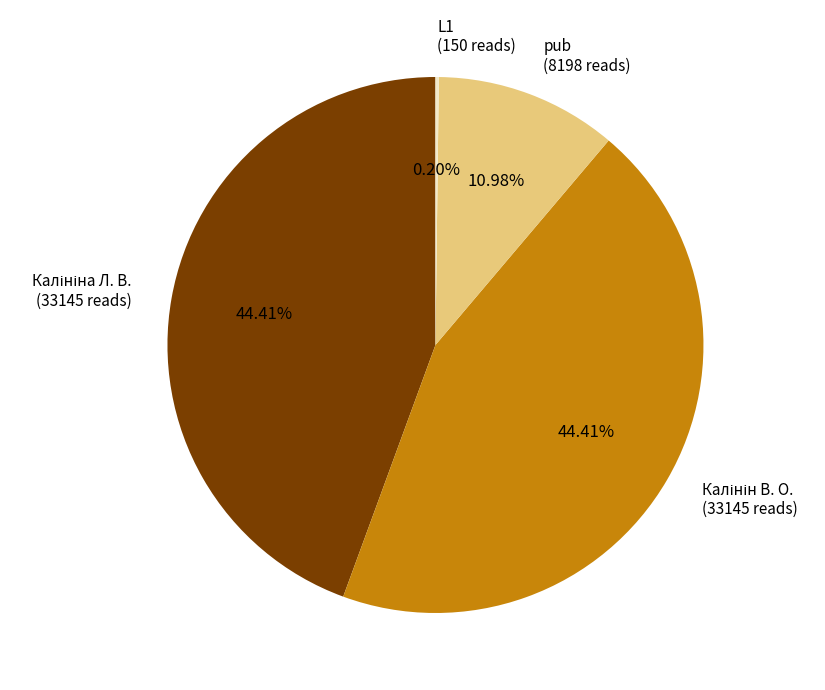

Is there any slice that represents more than half of the pie?

No